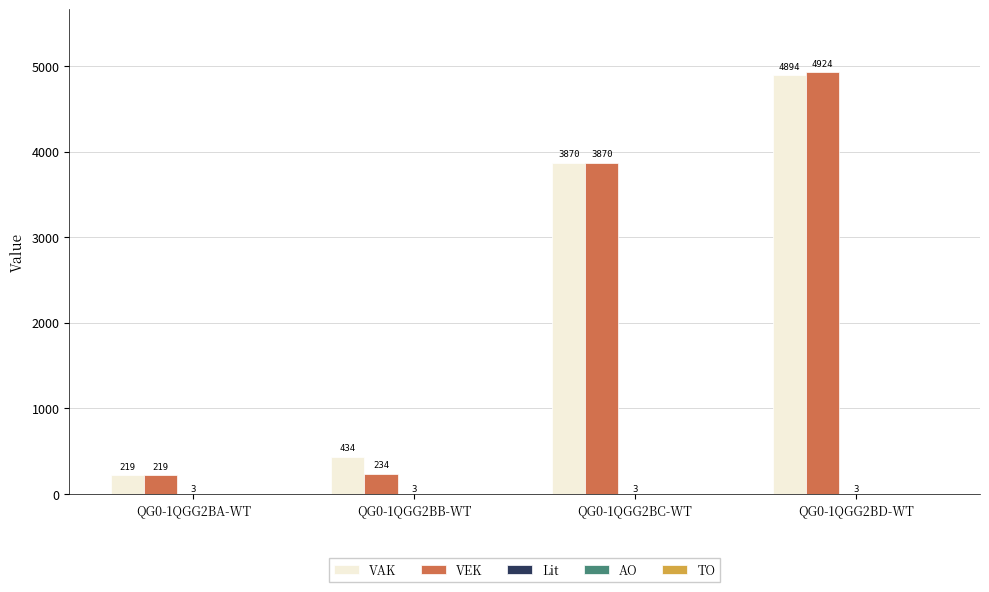

Which series has the largest range (max minus min)?

VEK